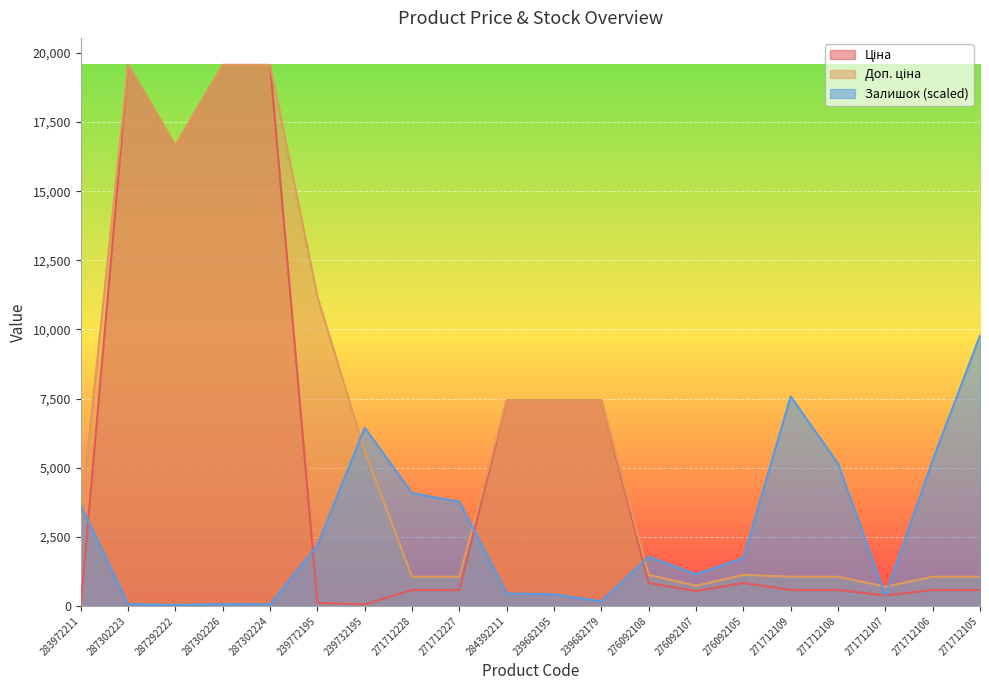

At 271712105, list the series in order from largest to smallest.

Залишок, Доп. ціна, Ціна